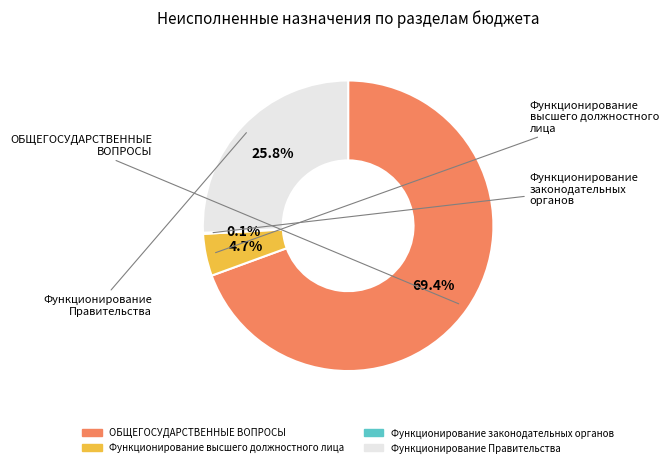

Which slice is the largest?

ОБЩЕГОСУДАРСТВЕННЫЕ ВОПРОСЫ